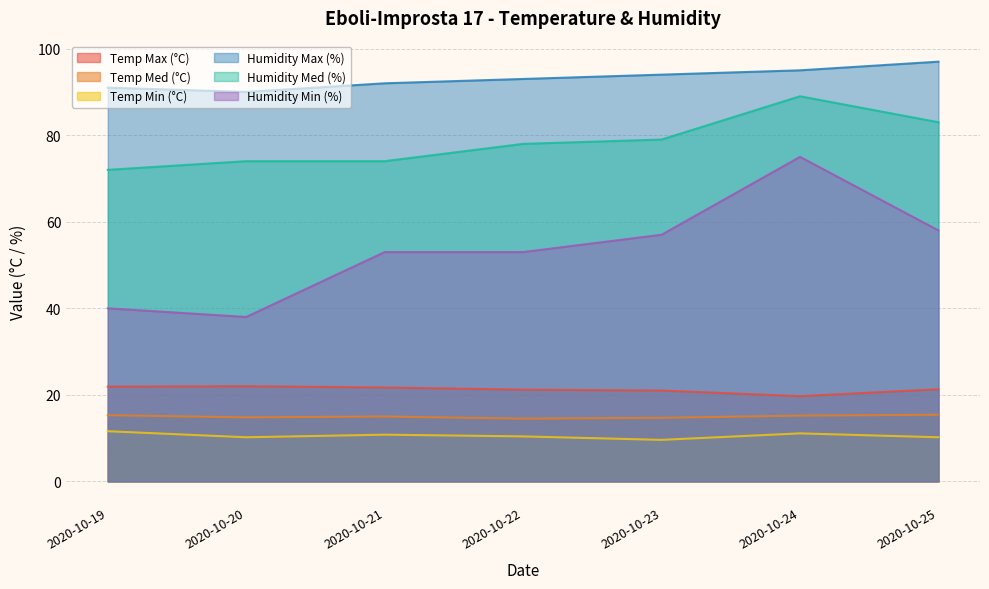

What is the sum of the Humidity Med (%) values at 2020-10-20 and 2020-10-19?

146.0